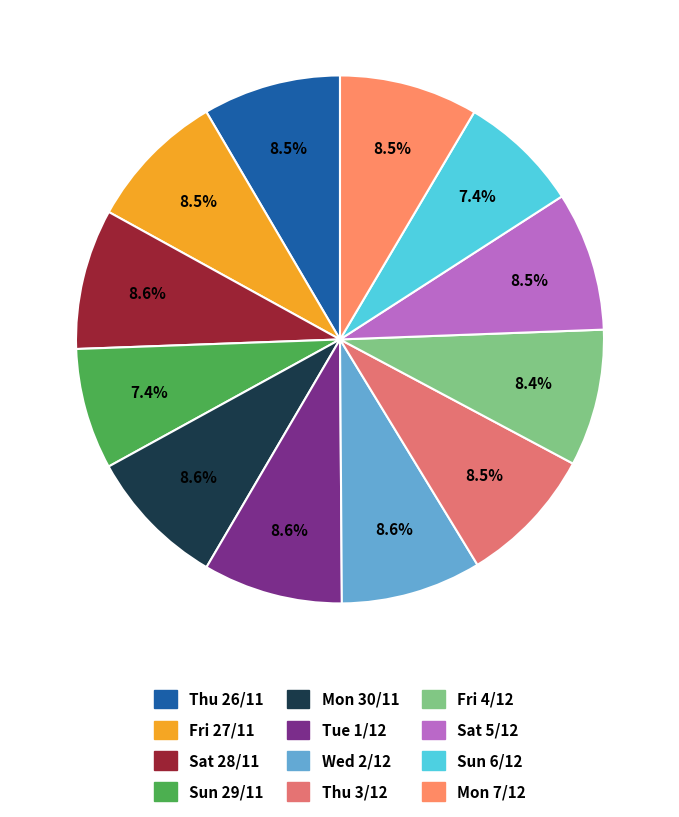

Approximately how many times larger is the value at Thu 26/11 compared to Wed 2/12?

1.0